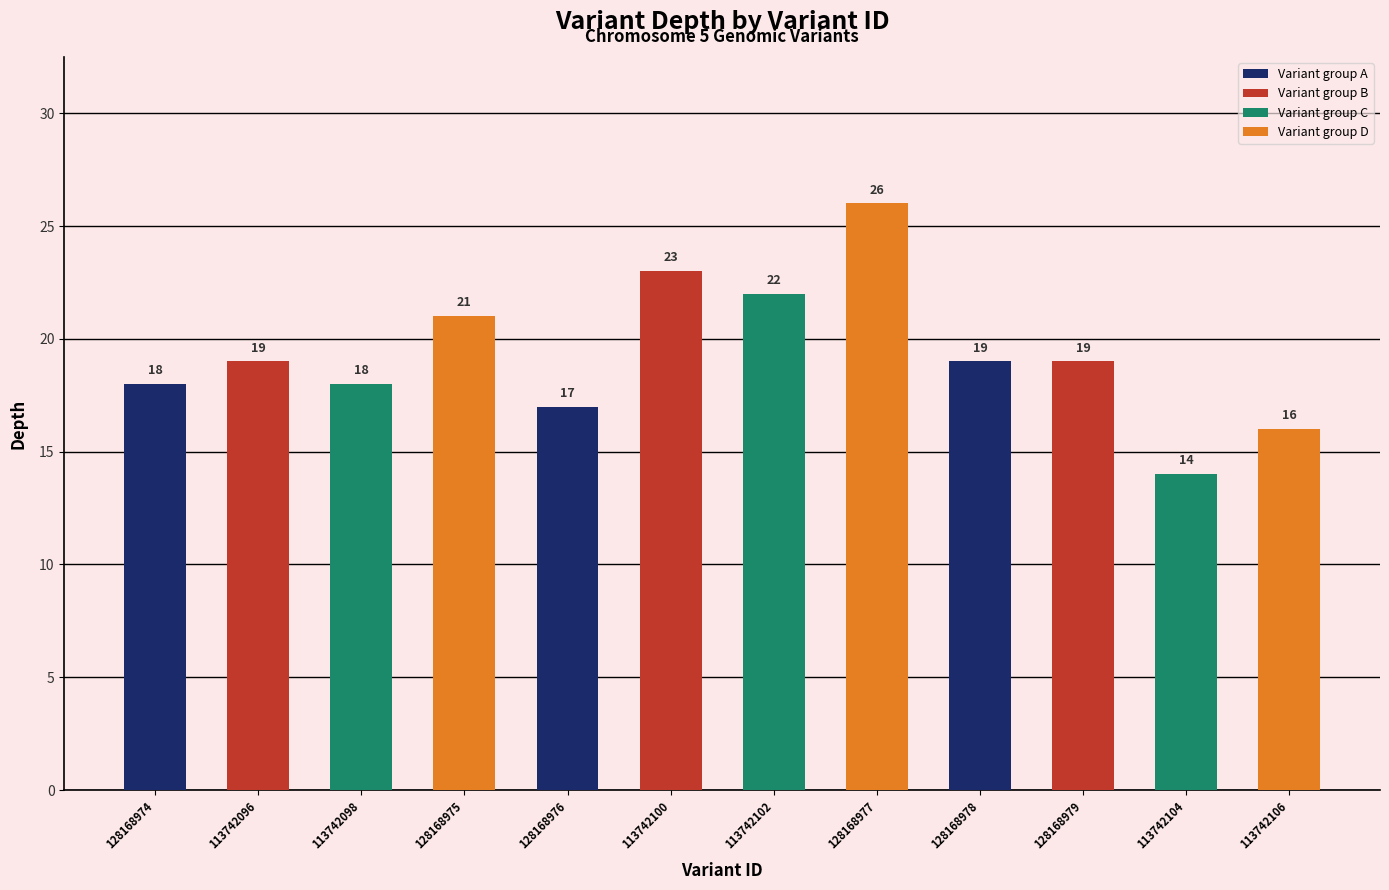

Which has a higher value, 113742100 or 128168977?

128168977